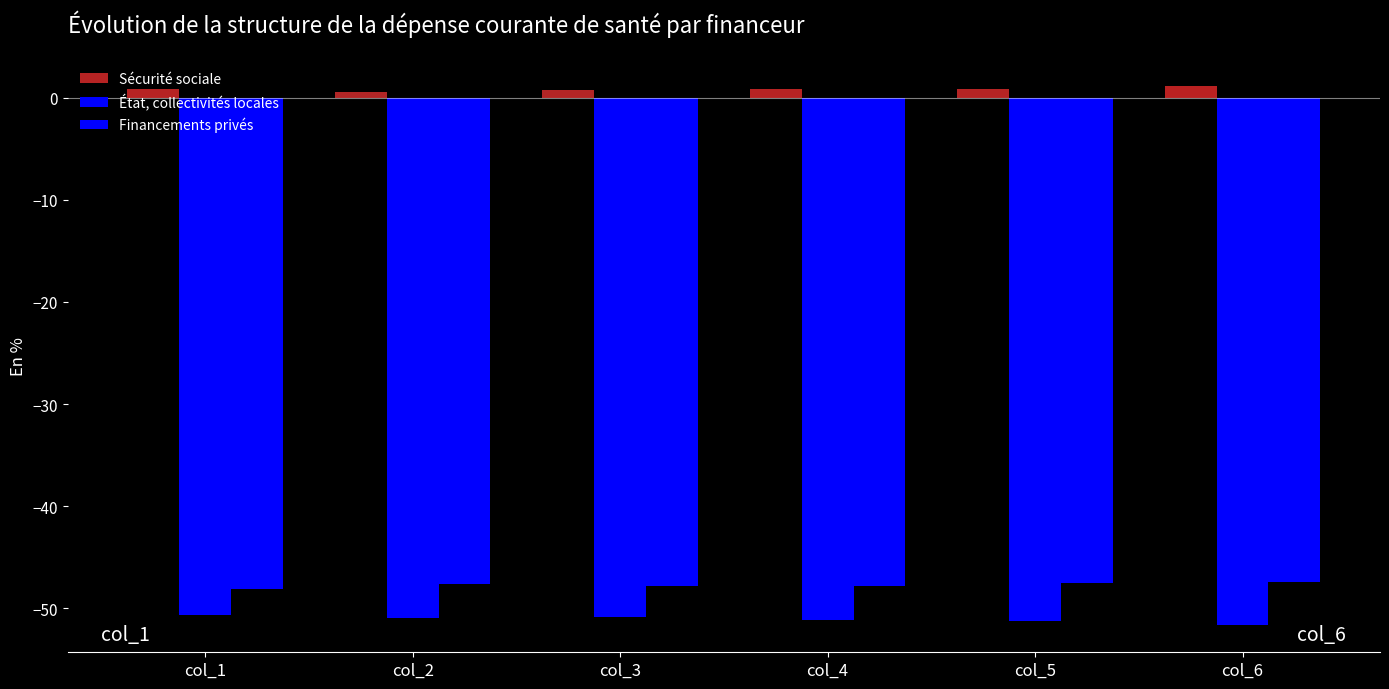

Reading left to right, transcribe all the data shown in this chart.

Sécurité sociale: col_1=0.8	col_2=0.5	col_3=0.7	col_4=0.9	col_5=0.8	col_6=1.1
État, collectivités locales: col_1=-50.7	col_2=-50.9	col_3=-50.9	col_4=-51.1	col_5=-51.3	col_6=-51.7
Financements privés: col_1=-48.1	col_2=-47.6	col_3=-47.8	col_4=-47.8	col_5=-47.5	col_6=-47.4